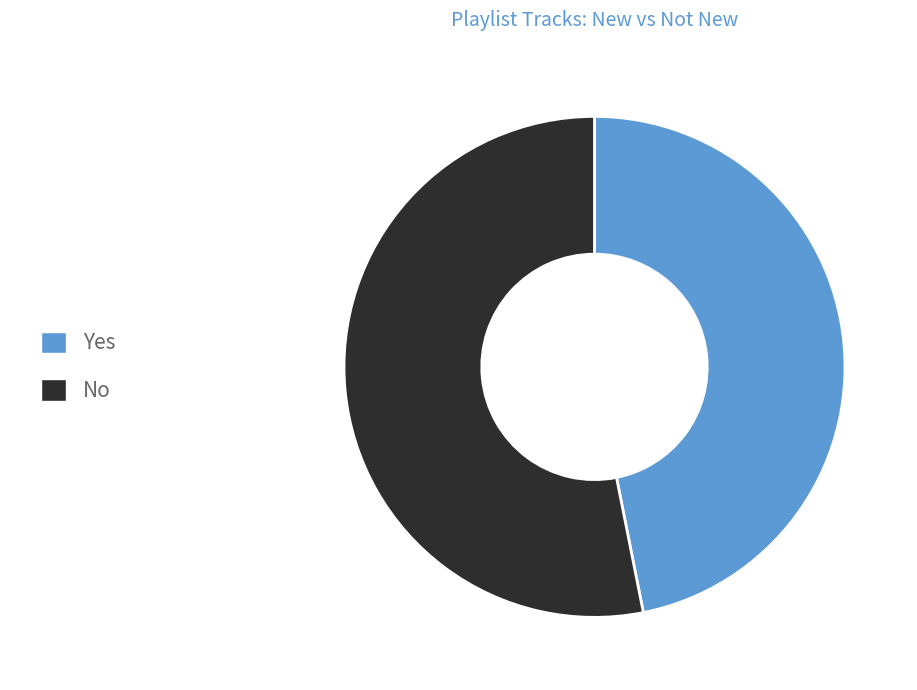

Does No account for over 50% of the chart?

Yes